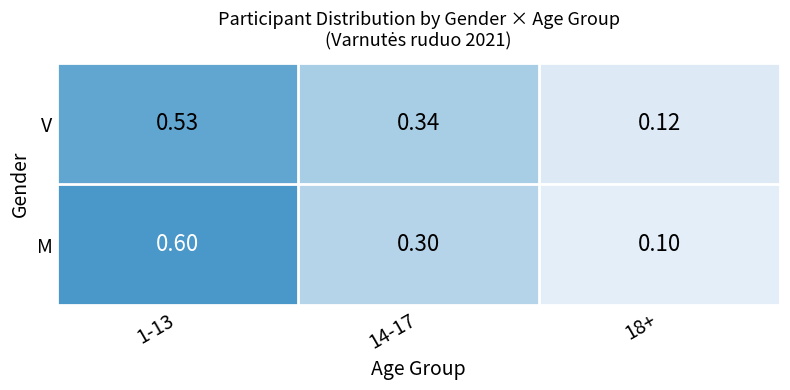

Rank the series at 14-17 from highest to lowest value.

V, M